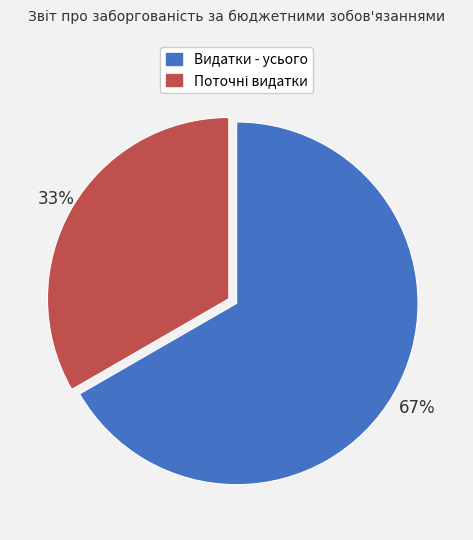

Does any single category account for the majority?

Yes